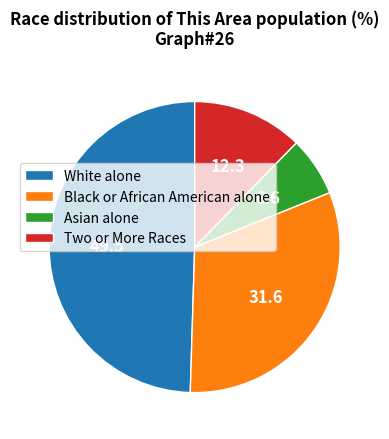

Rank the categories by value from lowest to highest.

Asian alone, Two or More Races, Black or African American alone, White alone